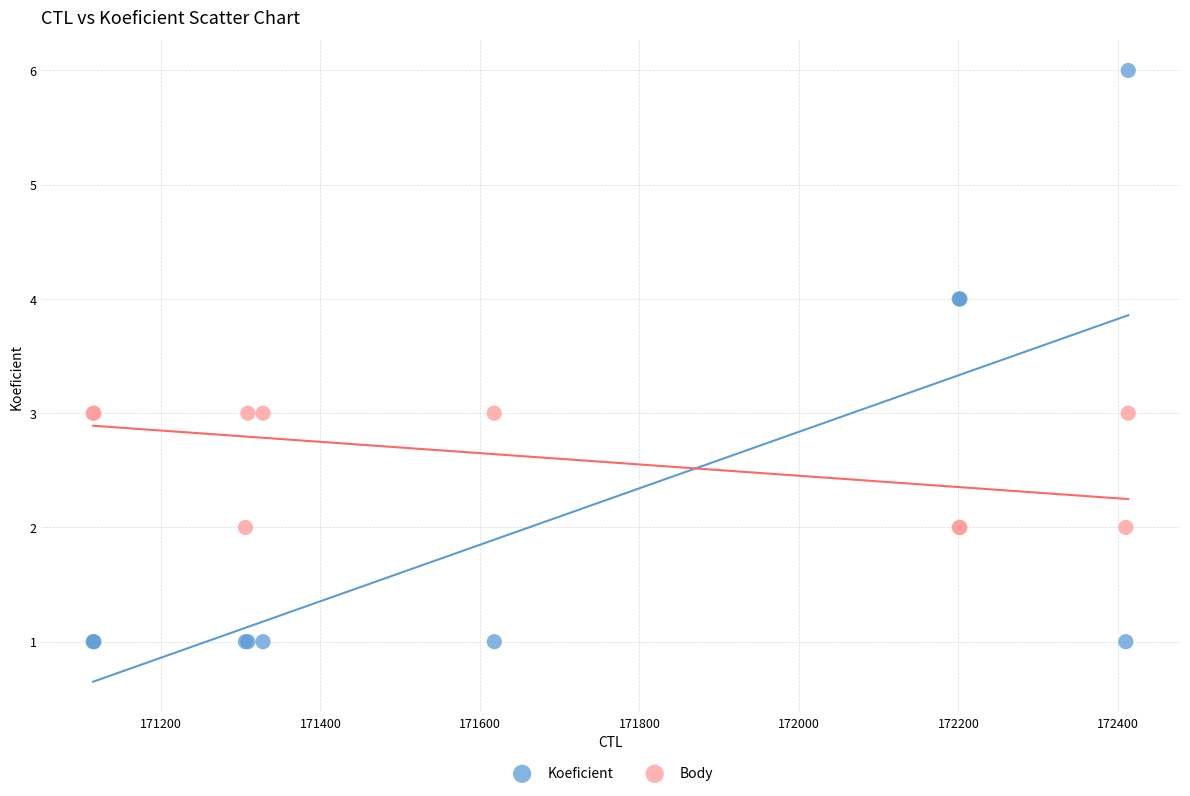

What are all the series names shown in the legend?

Koeficient, Body